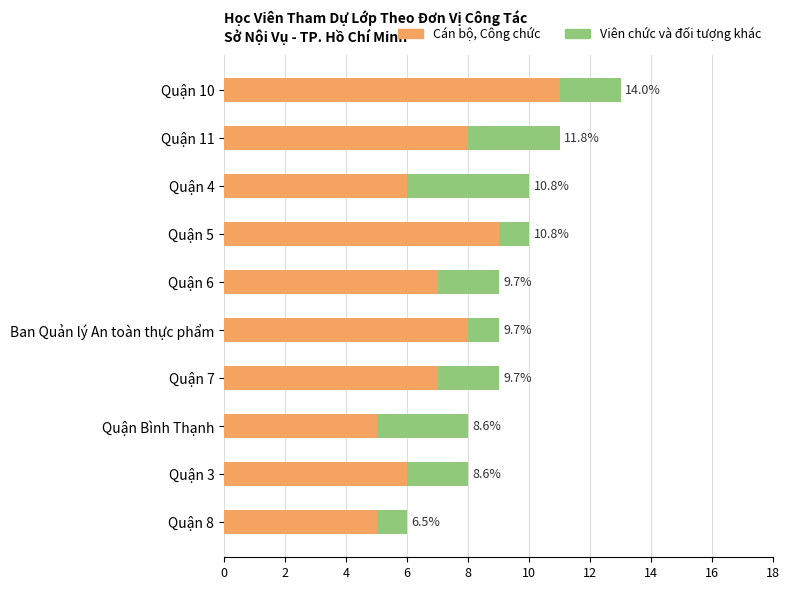

Count the Cán bộ, Công chức values in the range 6 to 8.

6